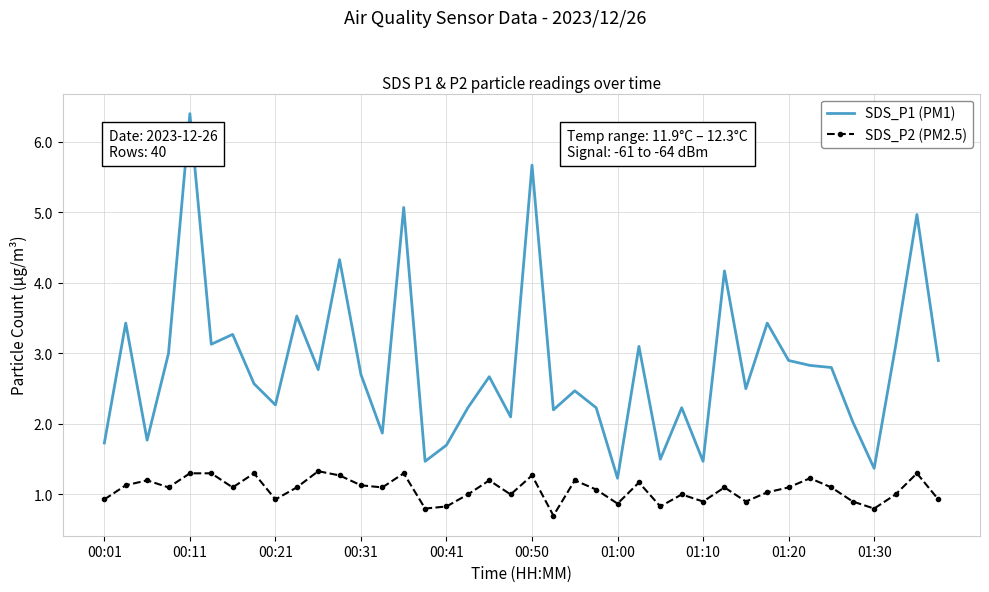

Which series has the largest total across all categories?

SDS_P1 (PM1)